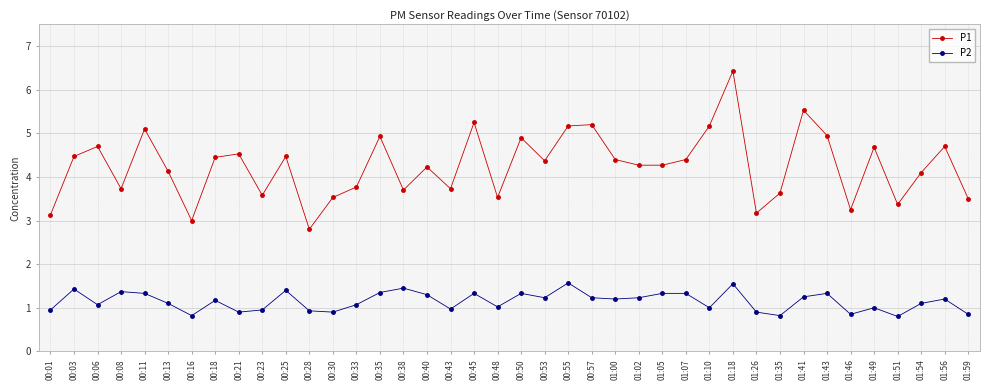

What is the total value across all series at 01:35?

4.5